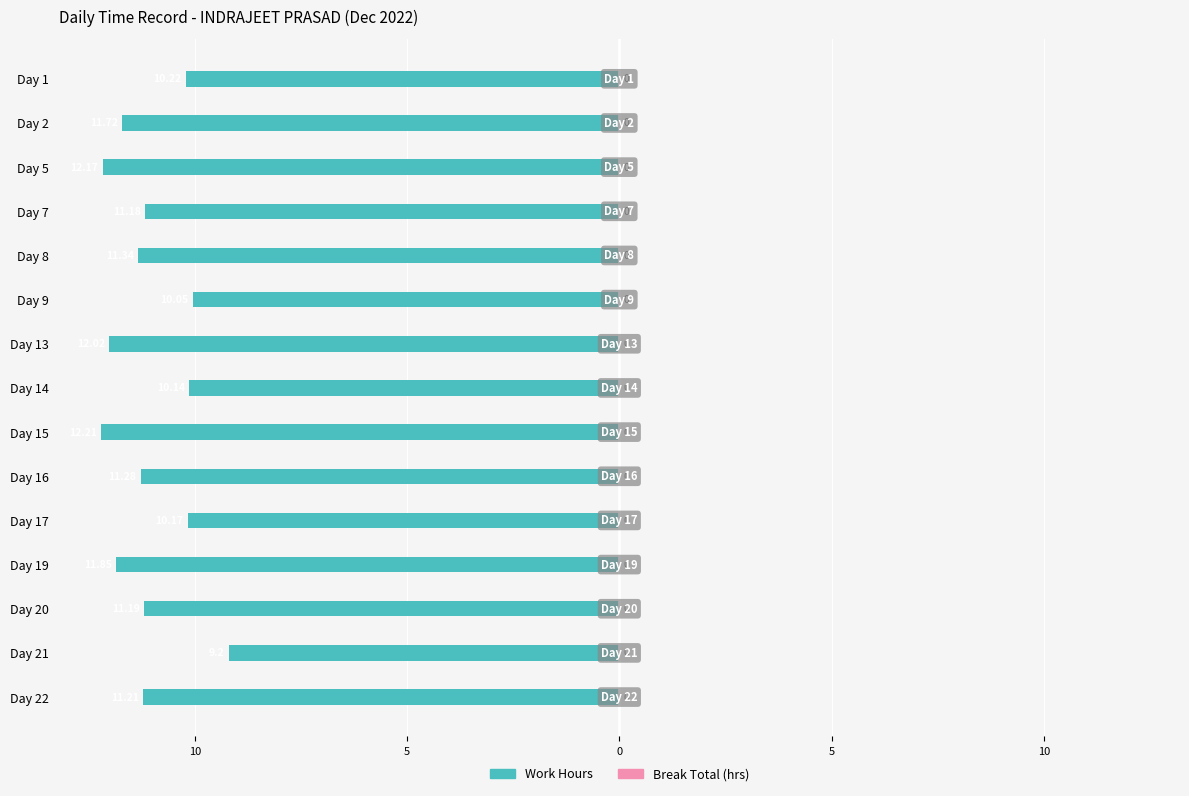

Does the chart contain any negative values?

Yes